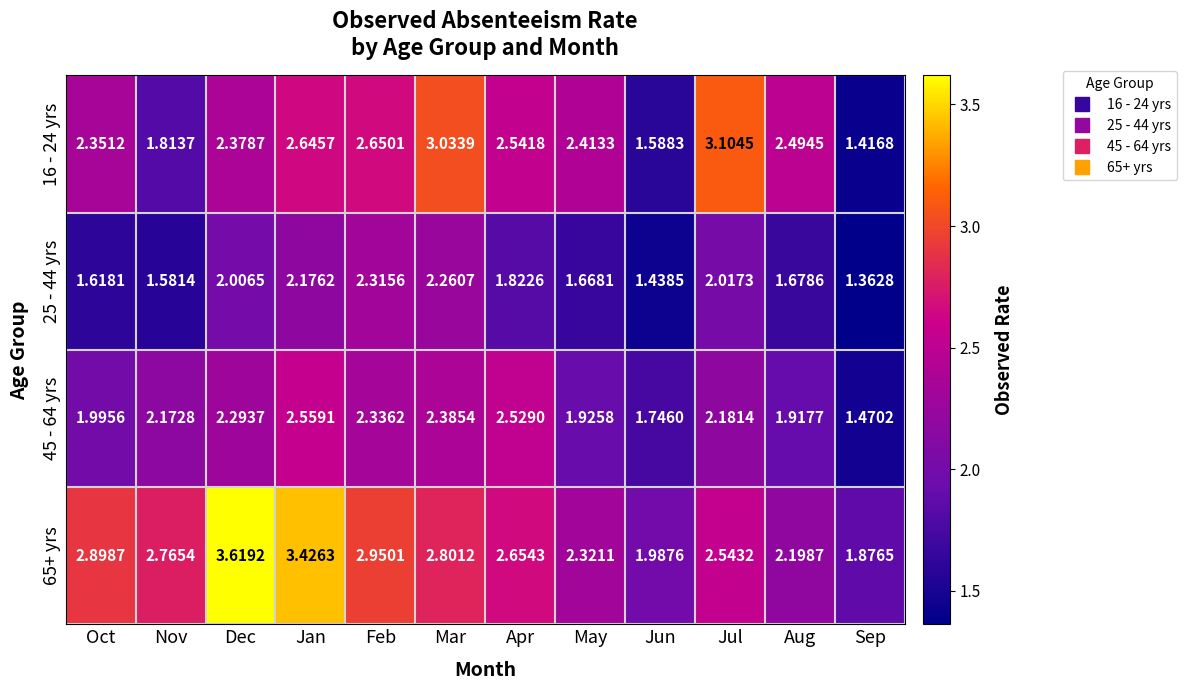

Rank the series at Aug from lowest to highest value.

25 - 44 yrs, 45 - 64 yrs, 65+ yrs, 16 - 24 yrs